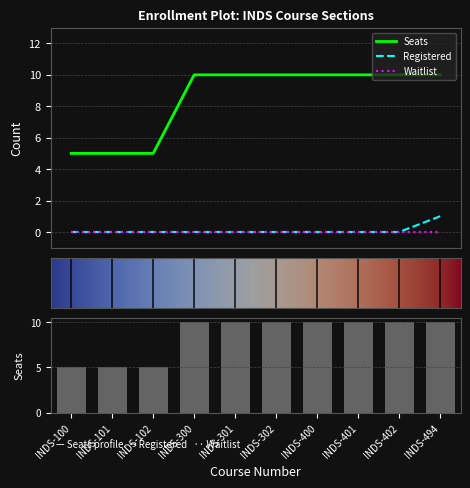

The value of Seats at INDS-301 is 10. True or false?

True